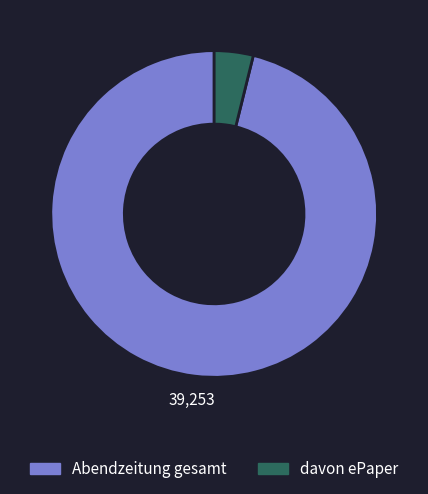

What is the largest slice in the pie chart?

Abendzeitung gesamt